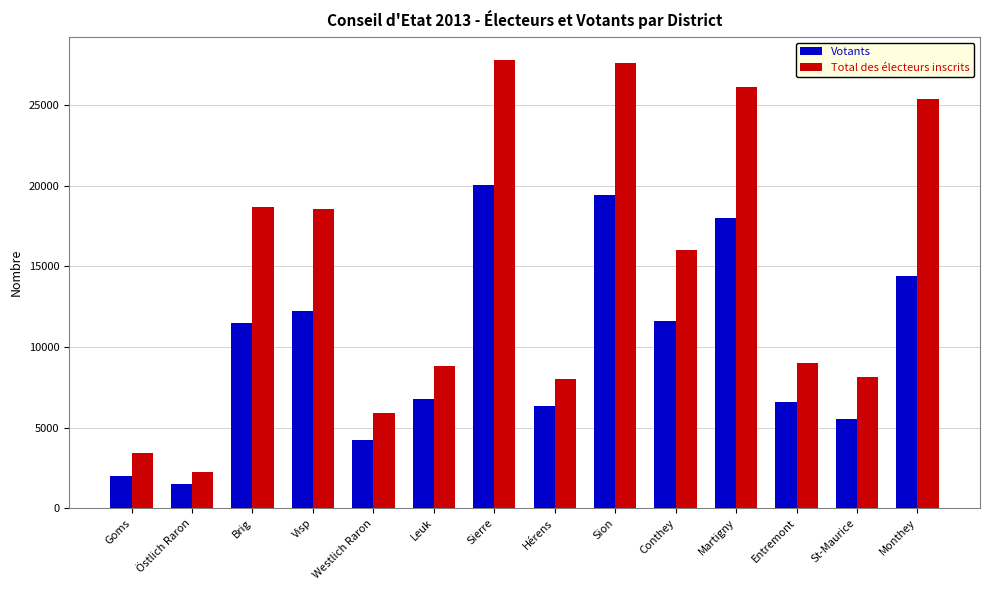

At which category is the sum across all series the highest?

Sierre